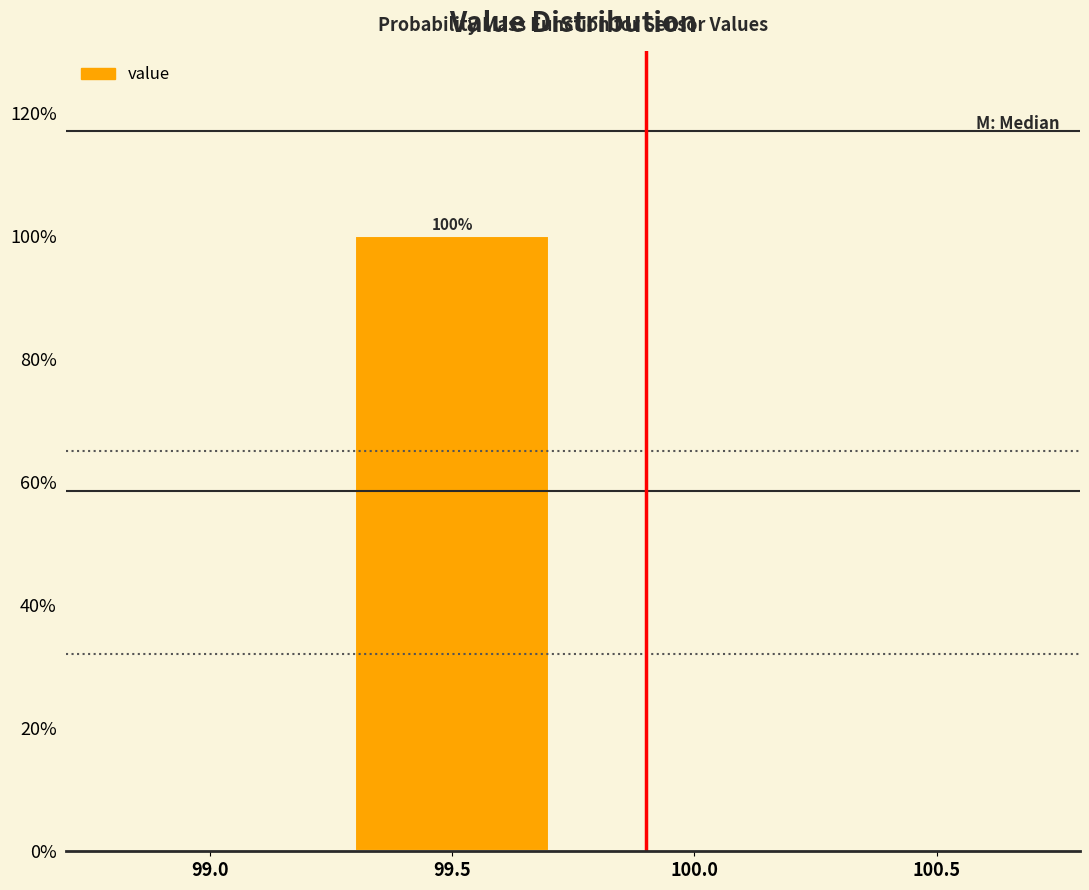

Reading right to left, extract all data points from this chart.

100.5=0	100.0=0	99.5=100	99.0=0